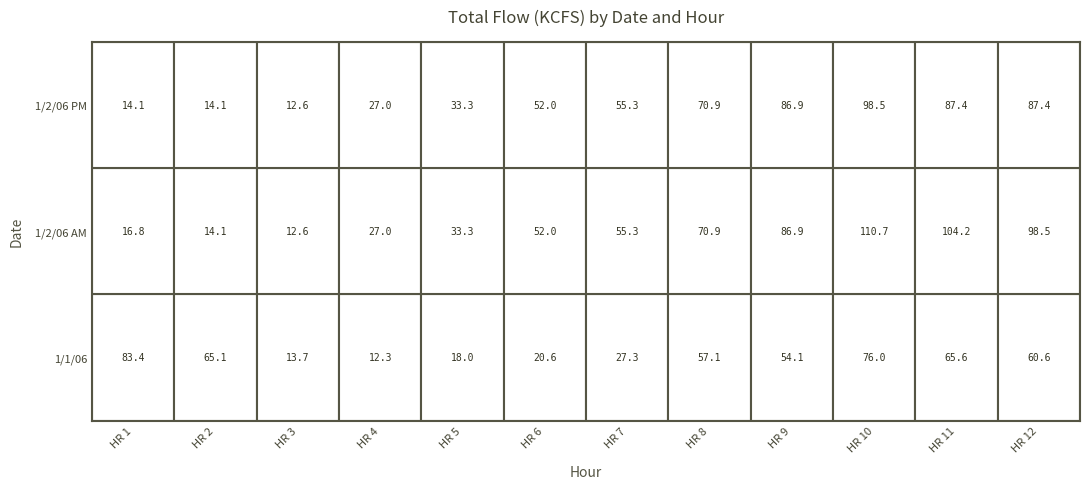

What is the average value of the HR 1 series?

38.1